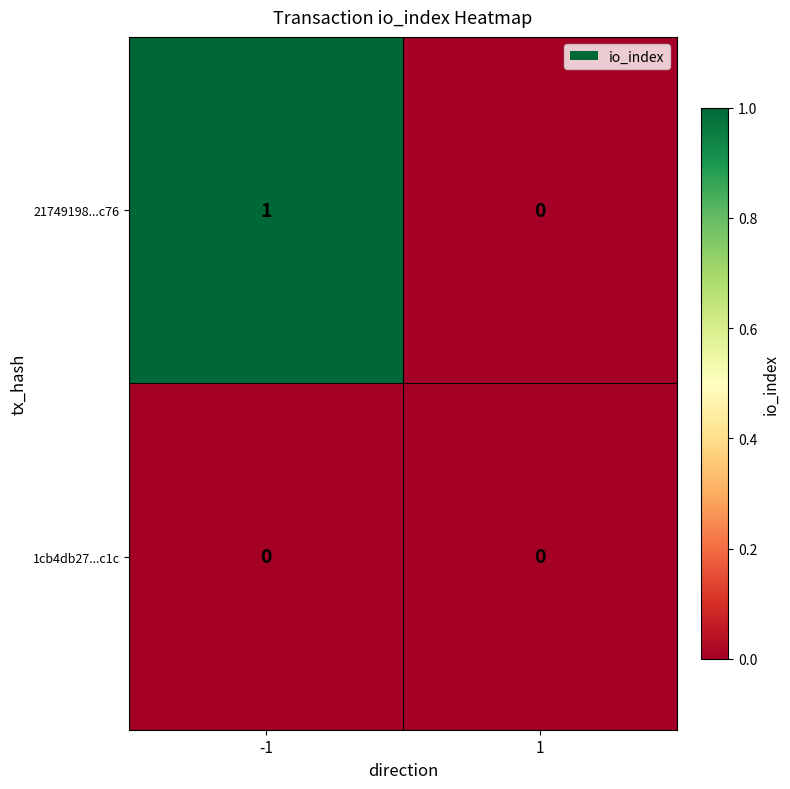

Is the value of 1cb4db27...c1c at -1 greater than the value of 21749198...c76 at -1?

No